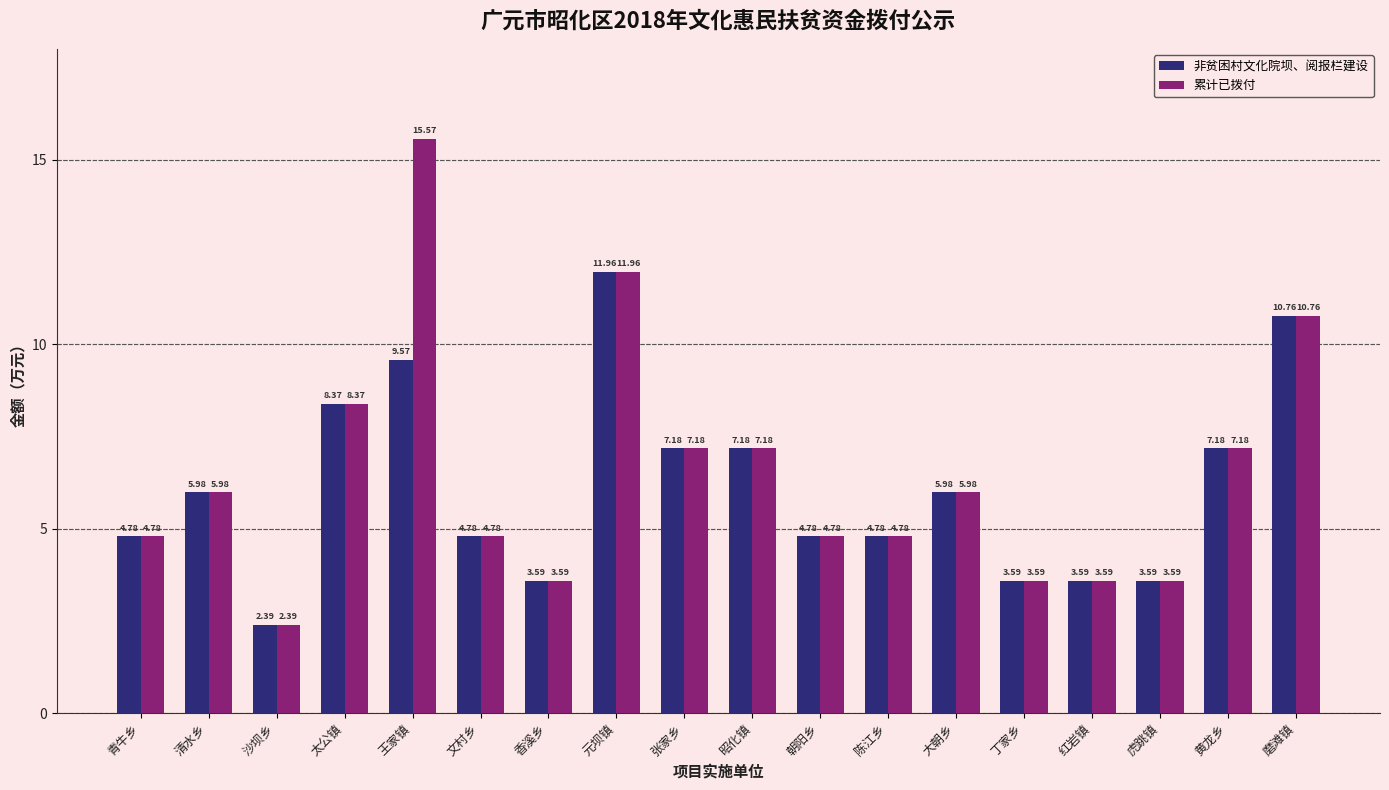

The value of 累计已拨付 at 清水乡 is 2.5. True or false?

False